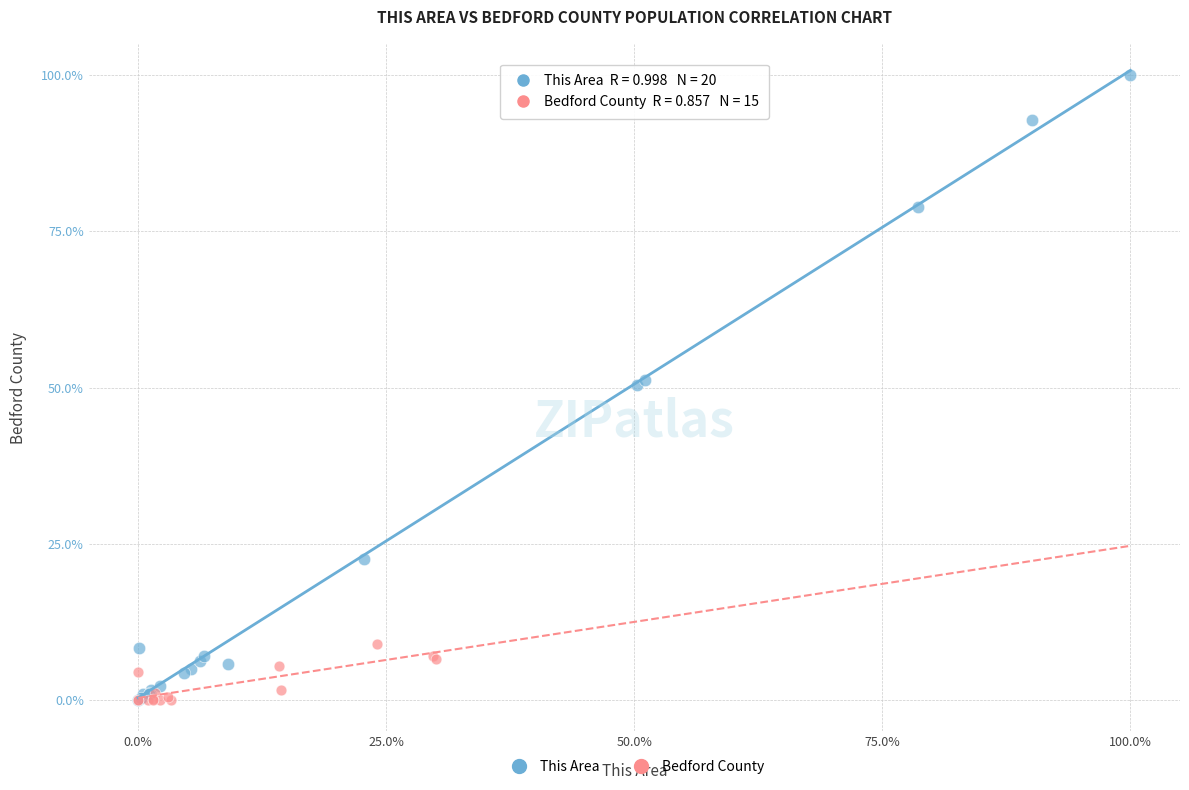

Which series reaches the maximum Y coordinate?

This Area